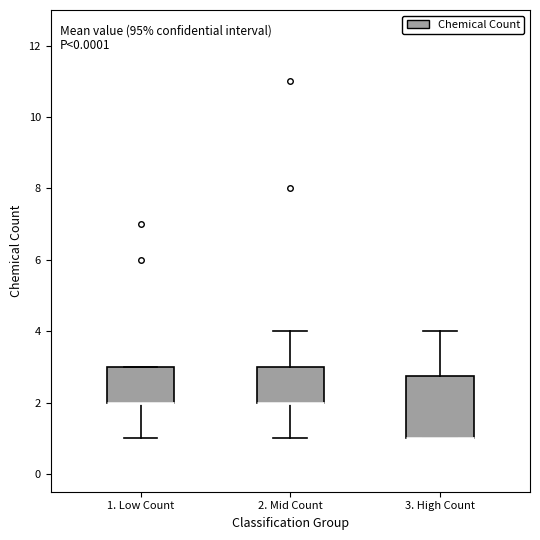

Reading left to right, transcribe this box plot: for each box, give where its median line is, the range the box spans, and where its two whiskers end, as read against the y-axis. The values are not printed on the chart, so give them approximately, as read against the axis.

1. Low Count: median 2.0 (drawn on the box's lower edge), box 2.0 to 3.0, whiskers 1.0 to 3.0
2. Mid Count: median 2.0 (drawn on the box's lower edge), box 2.0 to 3.0, whiskers 1.0 to 4.0
3. High Count: median 1.0 (drawn on the box's lower edge), box 1.0 to 2.8, whiskers 1.0 to 4.0